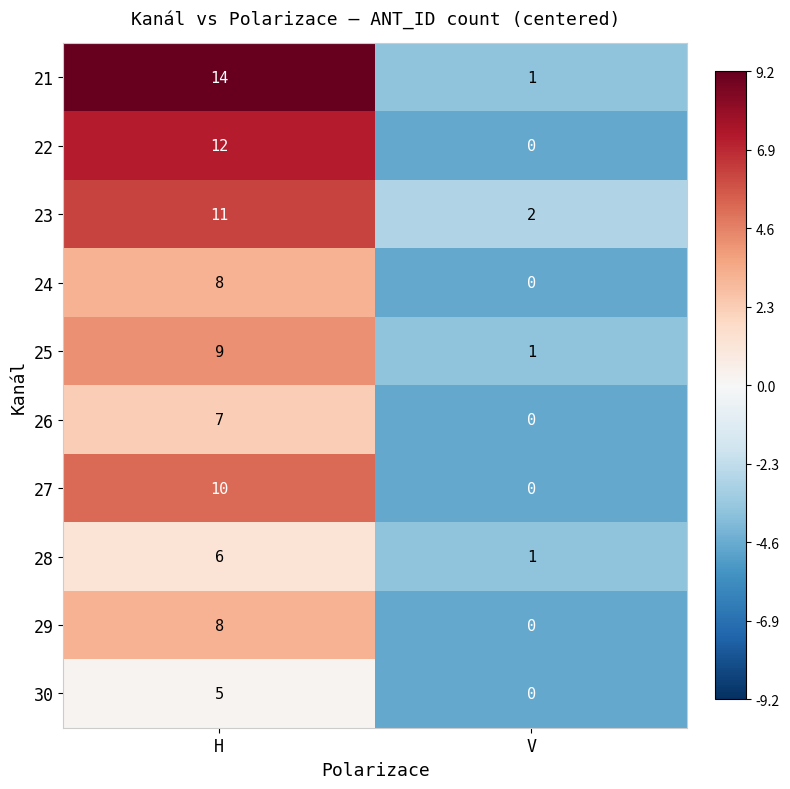

What is the sum of all 27 values?

10